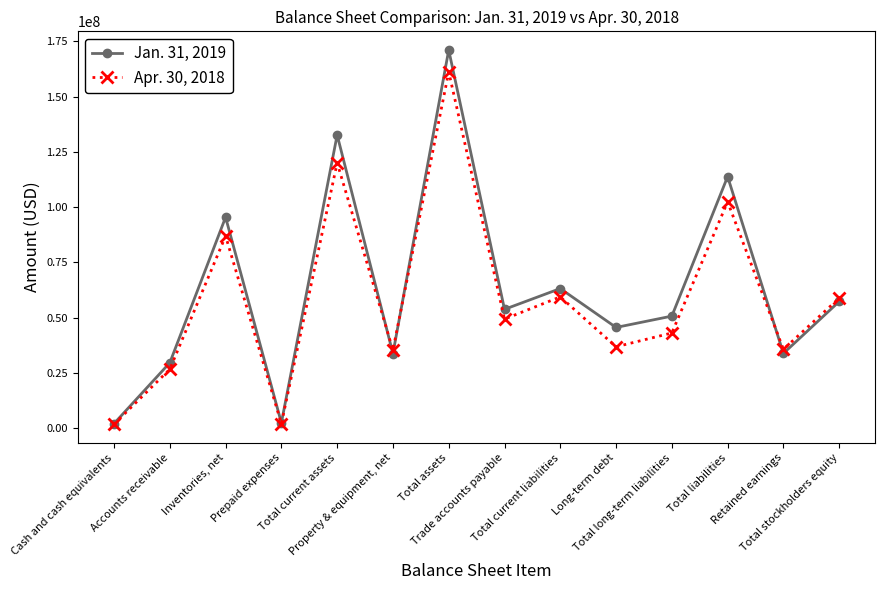

What is the difference between the highest and lowest values at Retained earnings?

1846074